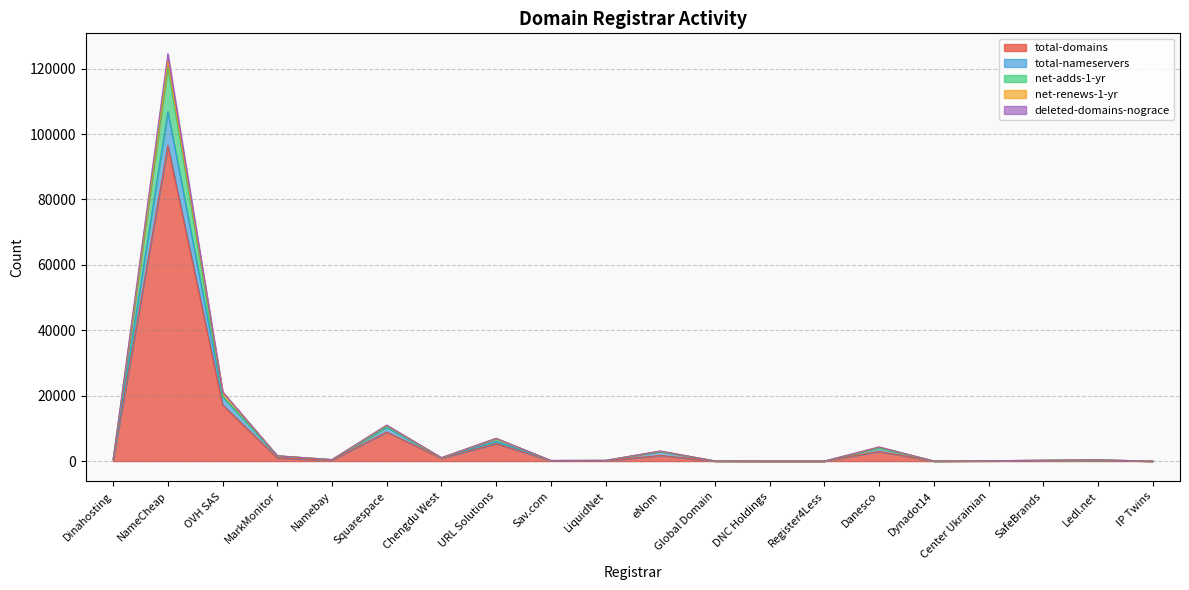

What is the label of the 18th point from the left?

SafeBrands